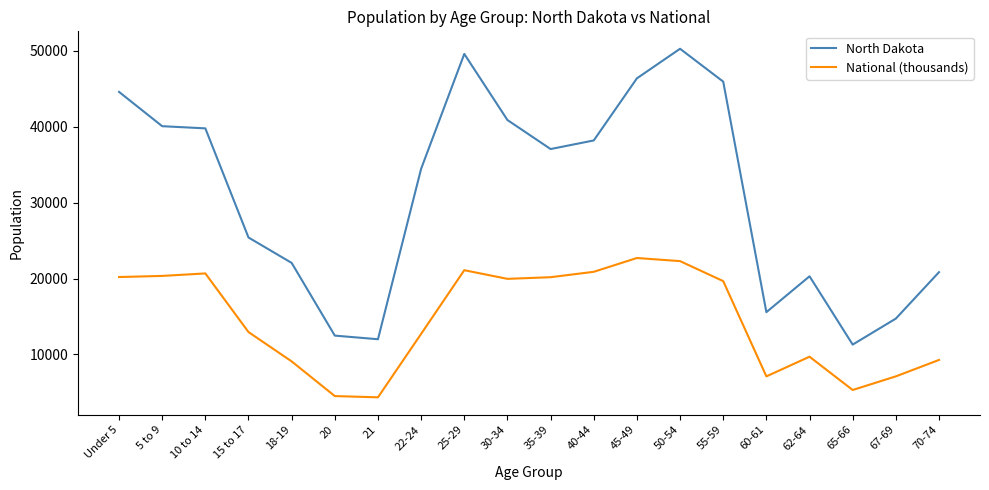

Rank the series at 67-69 from lowest to highest value.

National (thousands), North Dakota